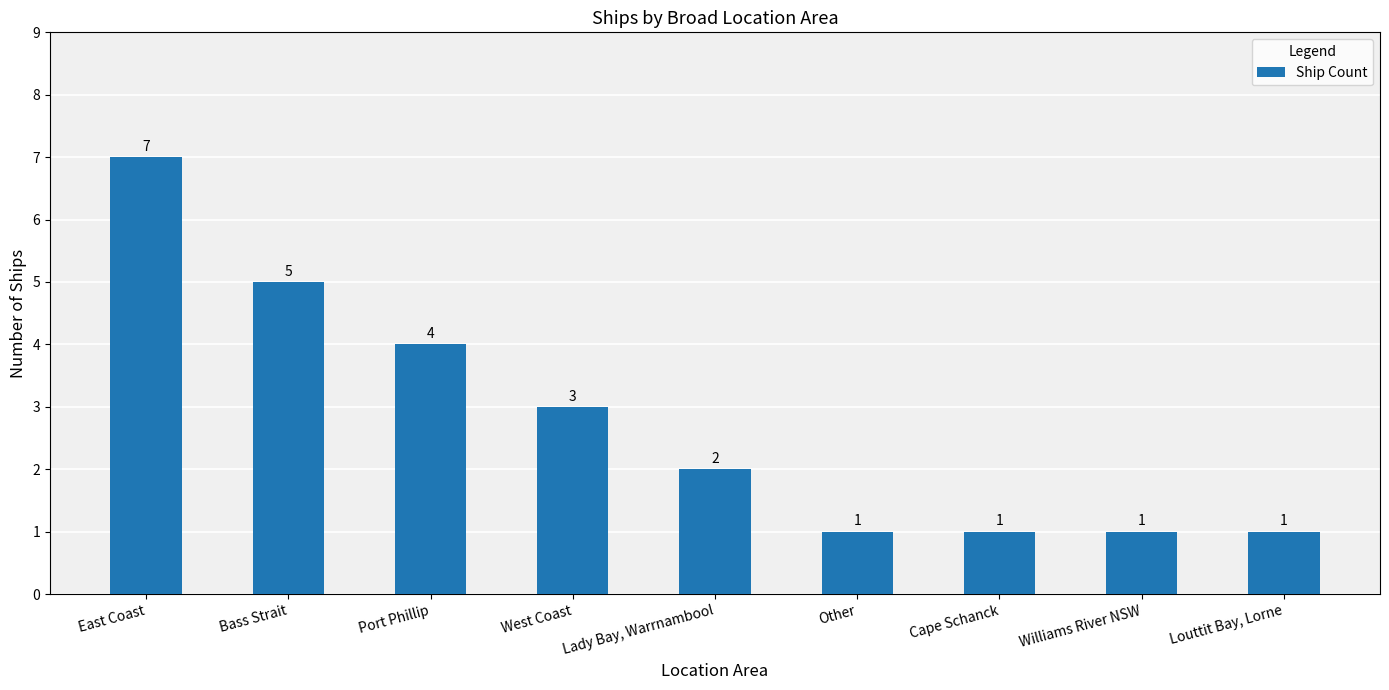

What value does the data have at Louttit Bay, Lorne?

1